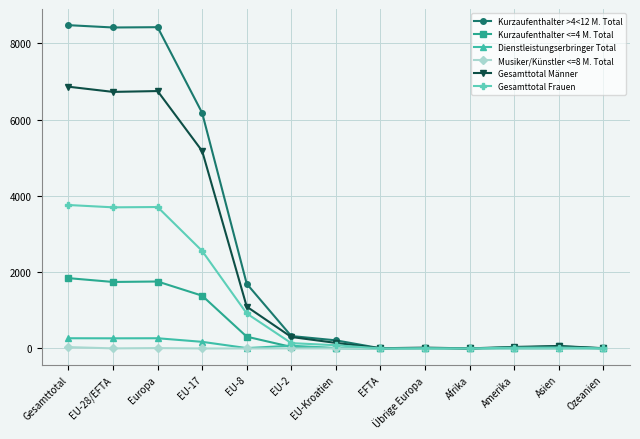

What is the highest value of the Kurzaufenthalter >4<12 M. Total series?

8478